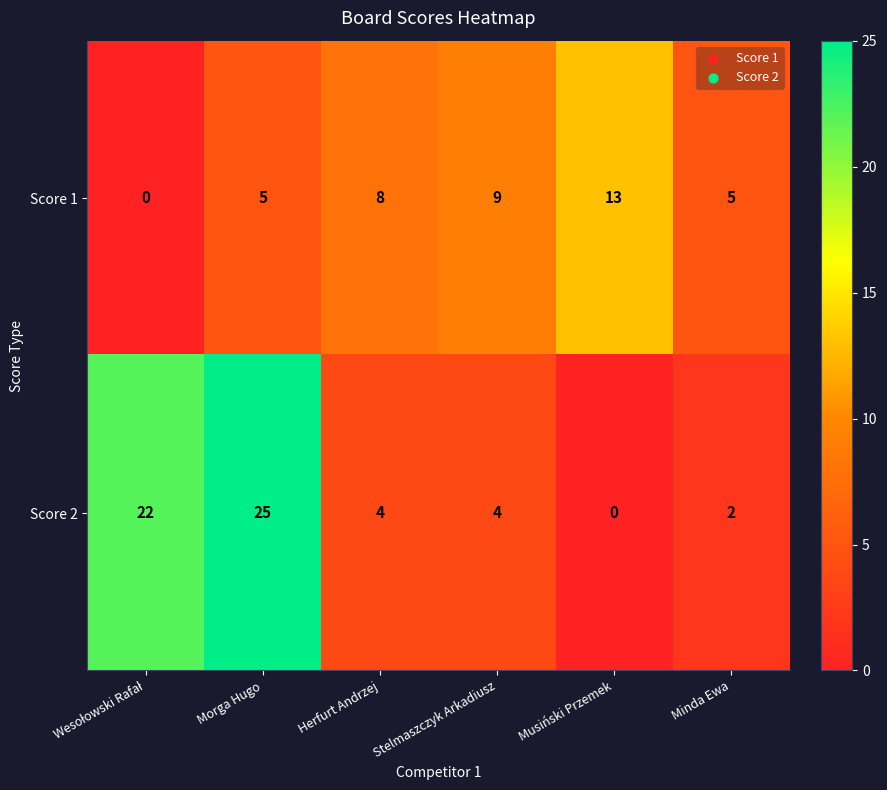

List the series in order of their overall mean, highest first.

Score 2, Score 1